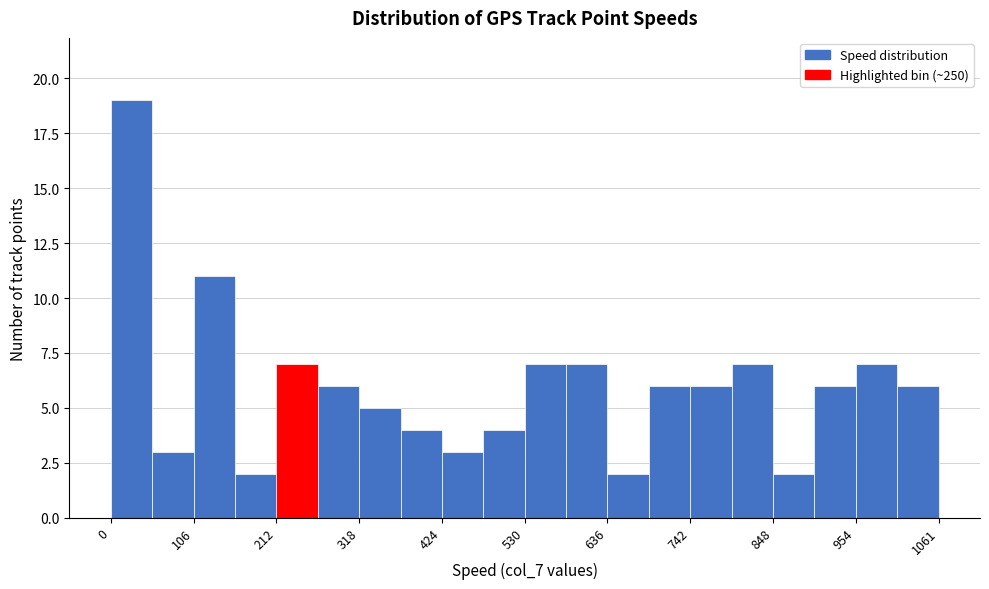

Read against the x-axis, roughly where is the centre of the tallest bar?

20